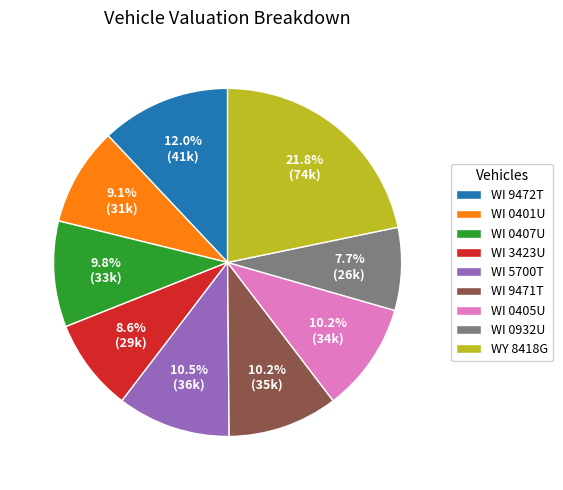

True or false: WI 3423U accounts for 9% of the total.

True